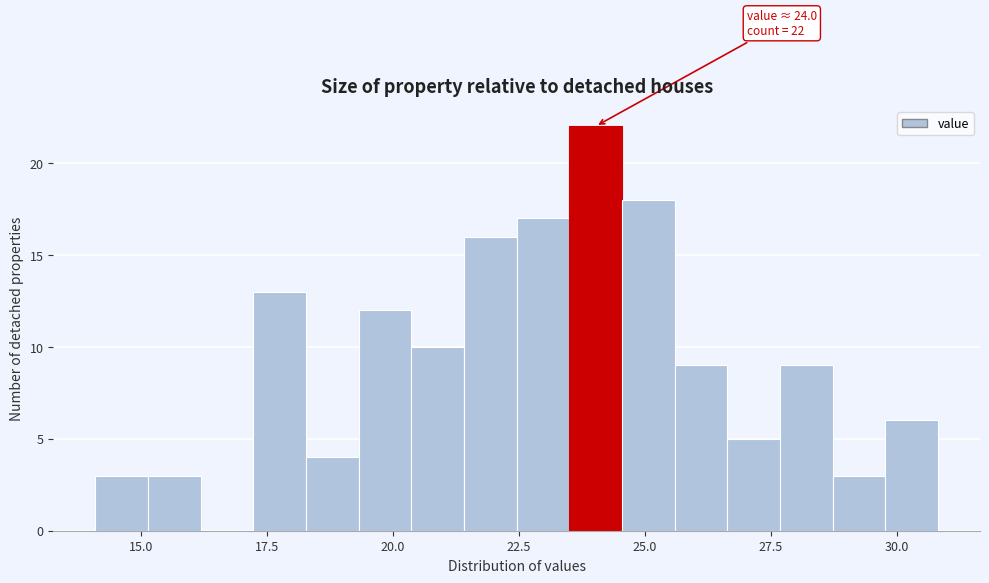

Around what value on the x-axis is the tallest bar? Give the approximate position of its centre, as read against the axis.

24.0